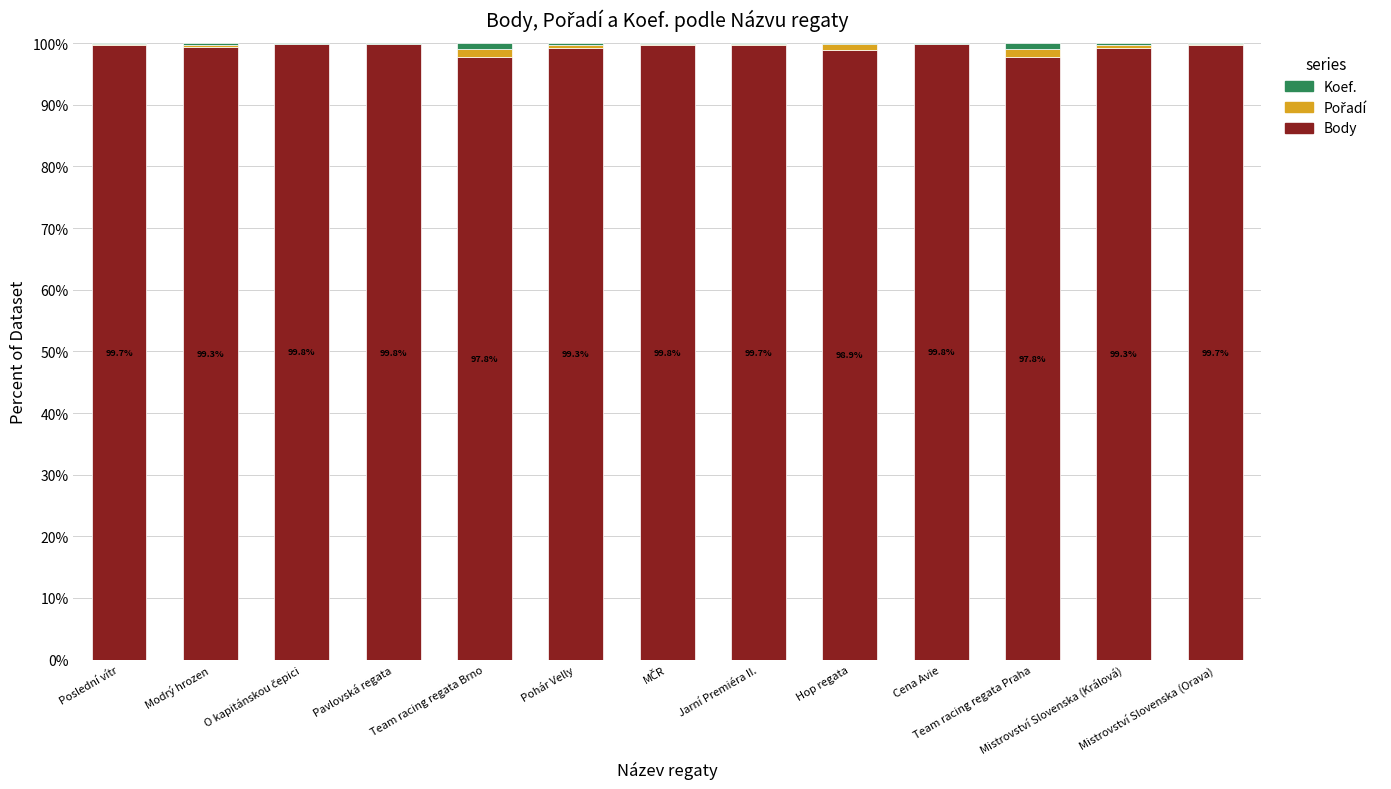

How many distinct data groups are displayed?

3